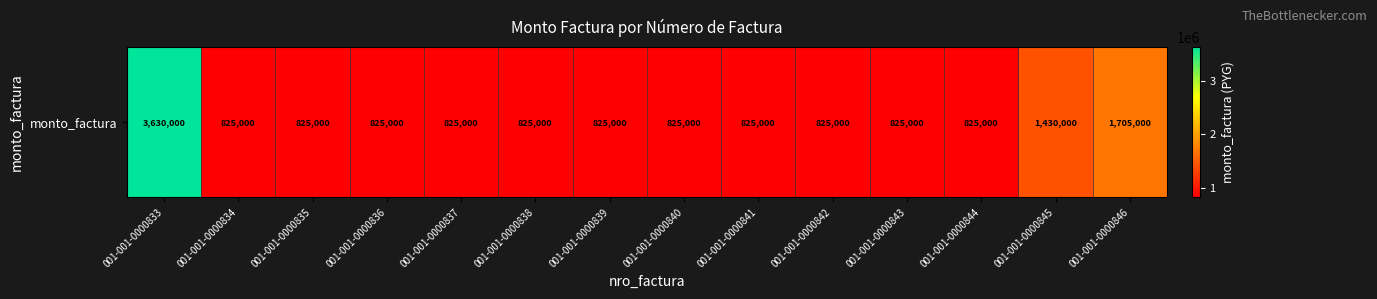

Which label corresponds to the smallest value in the chart?

001-001-0000834